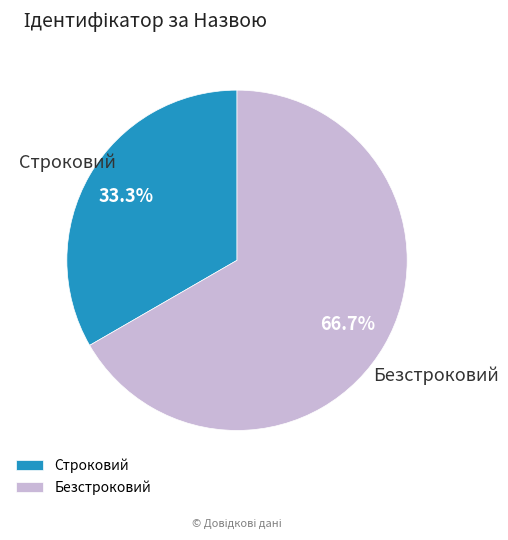

Which slice is the largest?

Безстроковий